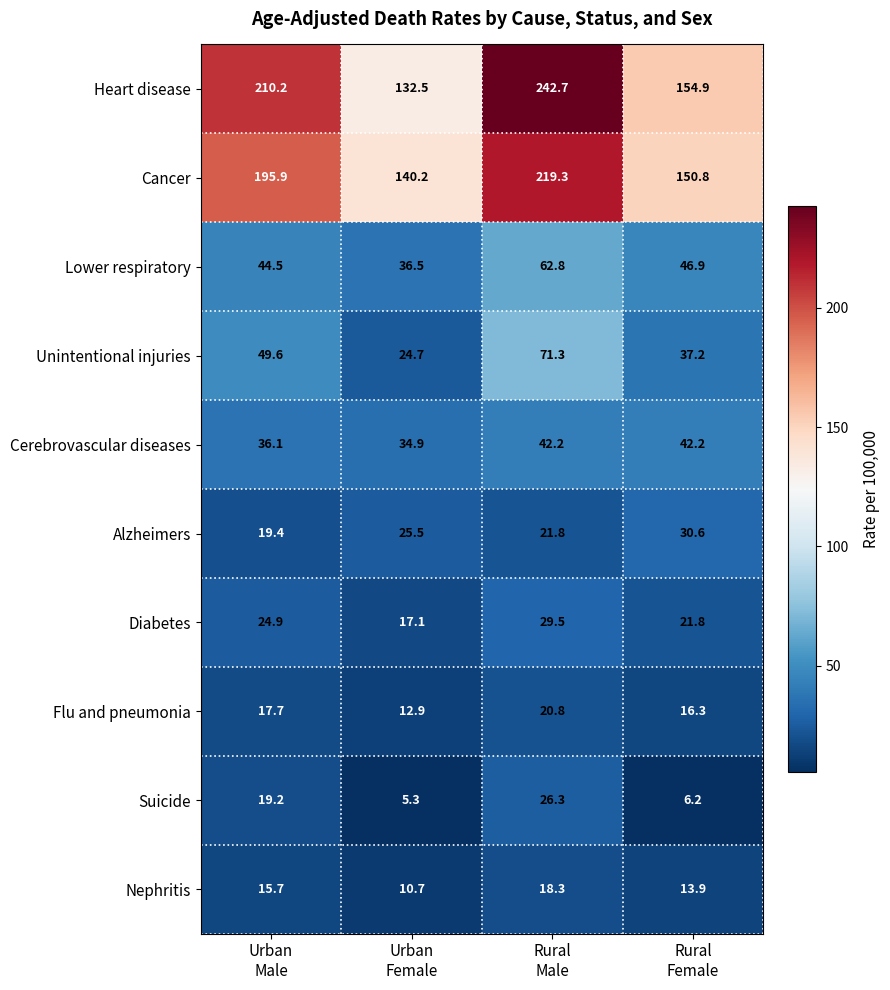

Which series has the largest total across all categories?

Heart disease